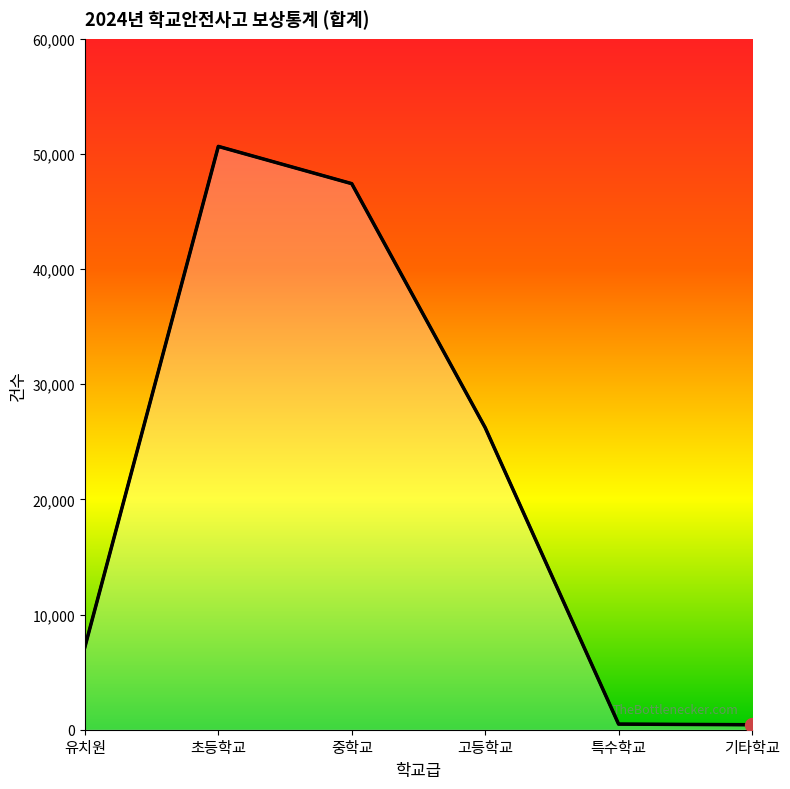

What is the value of the 1st point from the left?

7186